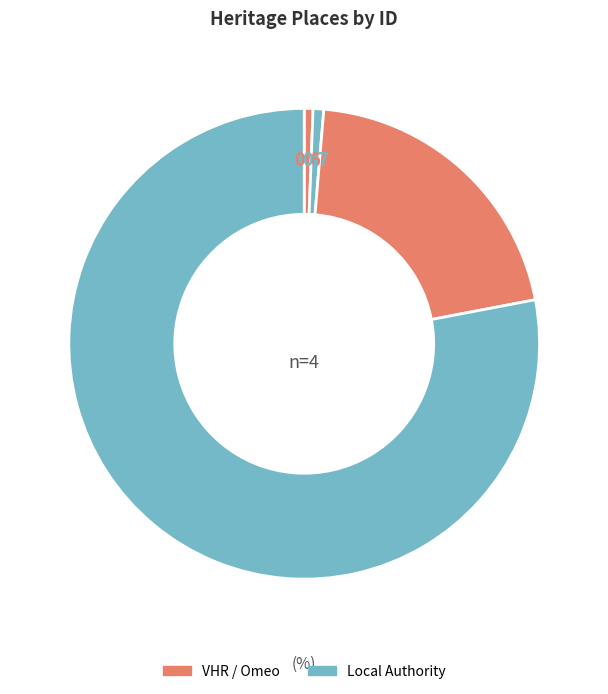

Rank the categories by value from lowest to highest.

FORMER OMEO POST OFFICE, FORMER SOUTH YARRA POST OFFICE, Former South Yarra Post Office, South Sassafras Post Office (former)